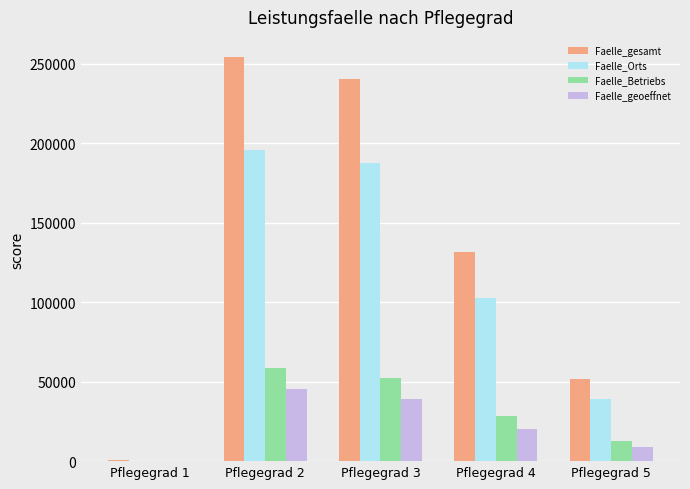

What is the spread (max minus min) of values at Pflegegrad 3?

201221